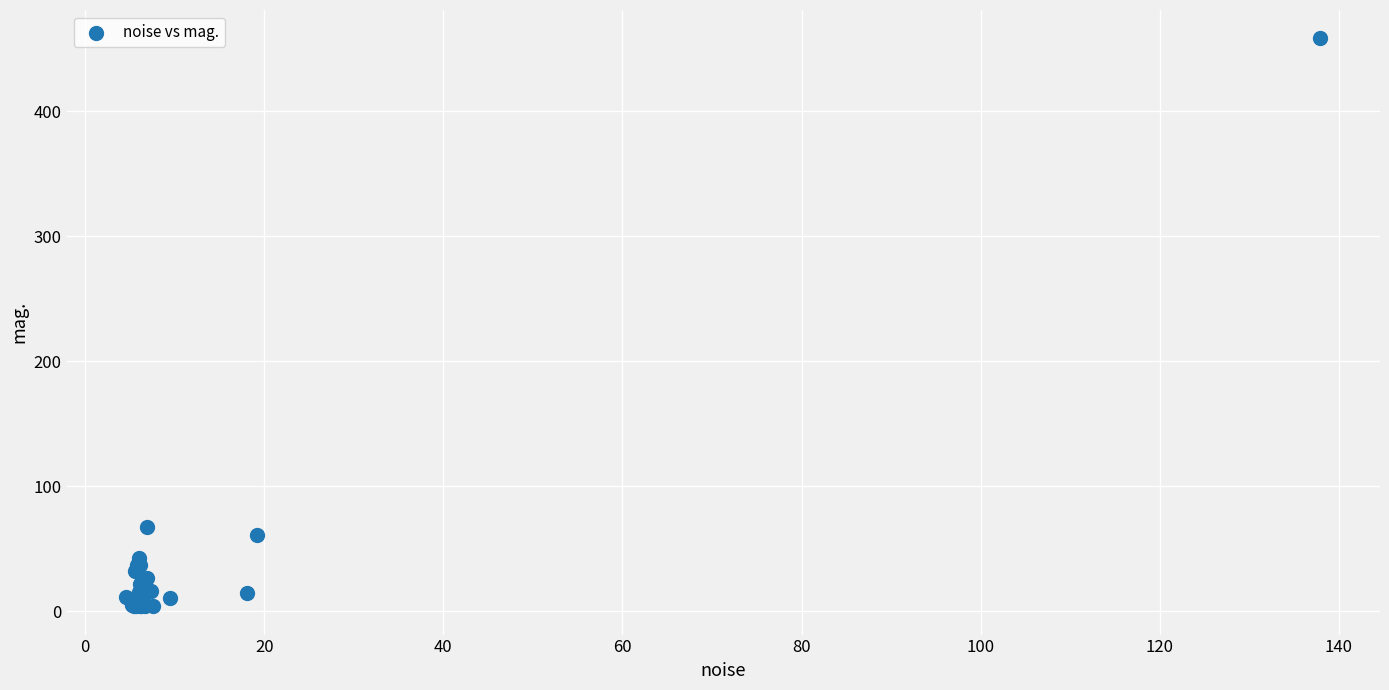

What Y value in the scatter plot is closest to 231?

67.3